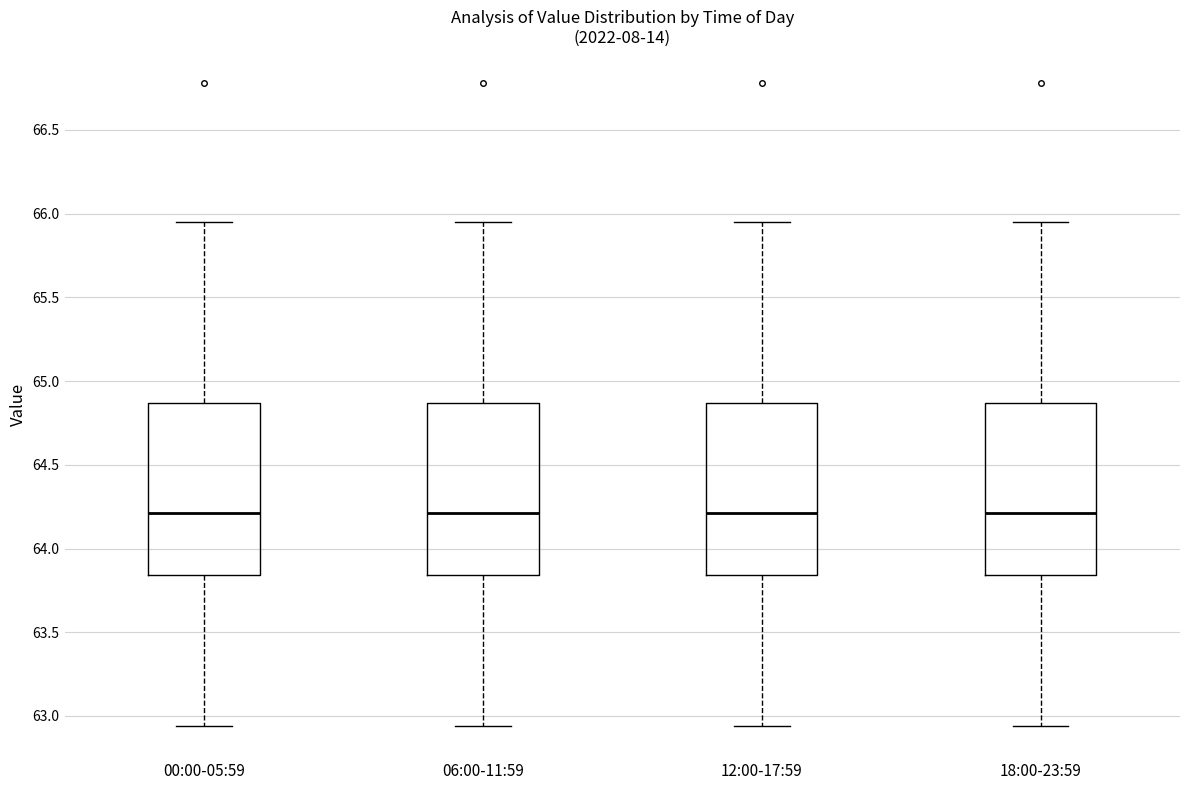

Reading left to right, read every box against the y-axis: the position of its median line, the range the box covers, and the ends of its whiskers. The values are not printed on the chart, so give them approximately, as read against the axis.

00:00-05:59: median 64.20, box 63.85 to 64.85, whiskers 62.95 to 65.95
06:00-11:59: median 64.20, box 63.85 to 64.85, whiskers 62.95 to 65.95
12:00-17:59: median 64.20, box 63.85 to 64.85, whiskers 62.95 to 65.95
18:00-23:59: median 64.20, box 63.85 to 64.85, whiskers 62.95 to 65.95